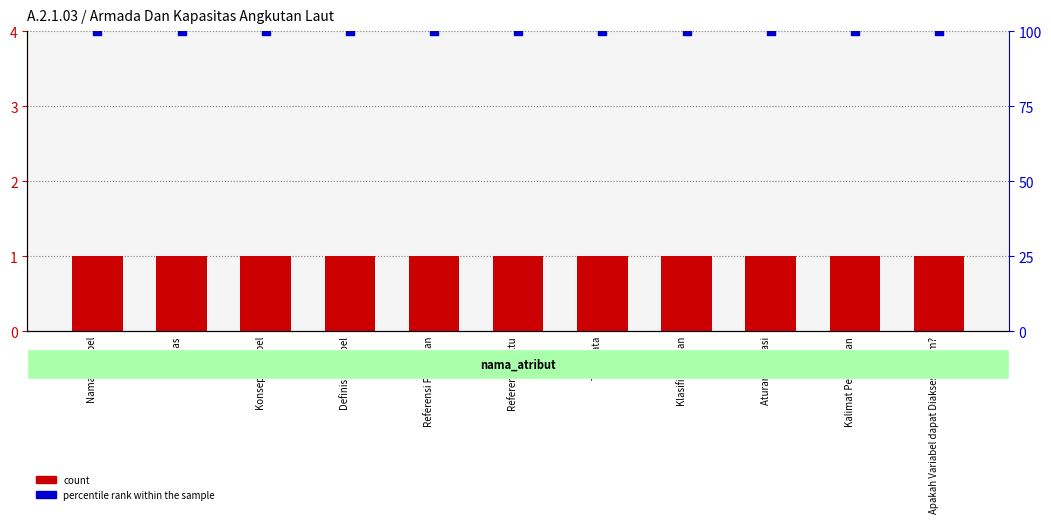

What is the total value across all series at Kalimat Pertanyaan?

101